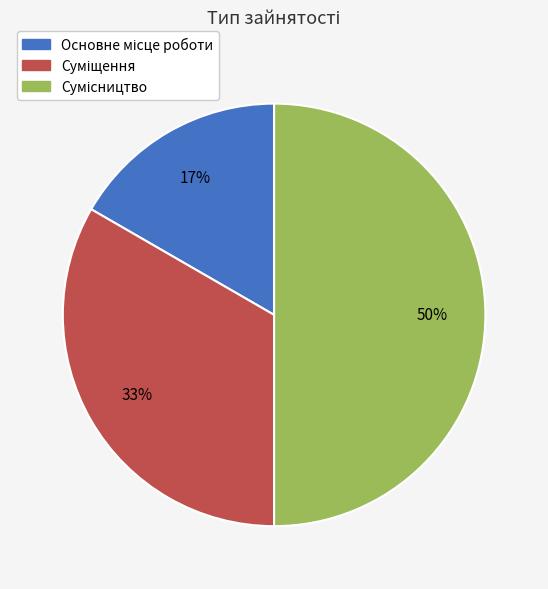

To the nearest percent, what is the difference between the largest and smallest slice percentages?

33%